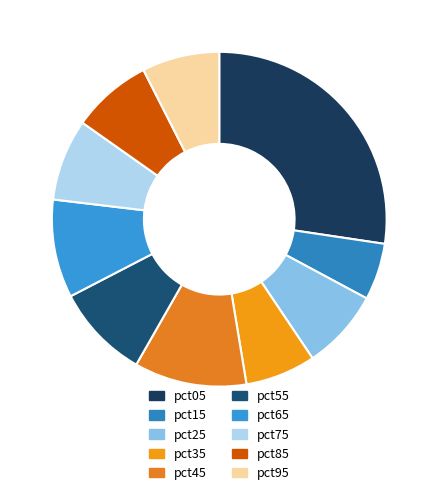

The pct85 slice represents 1% of the pie. True or false?

False